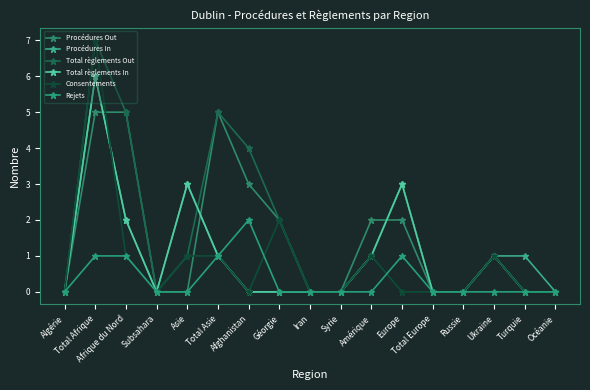

What is the value of the Total règlements Out point at the 6th from the left?

5